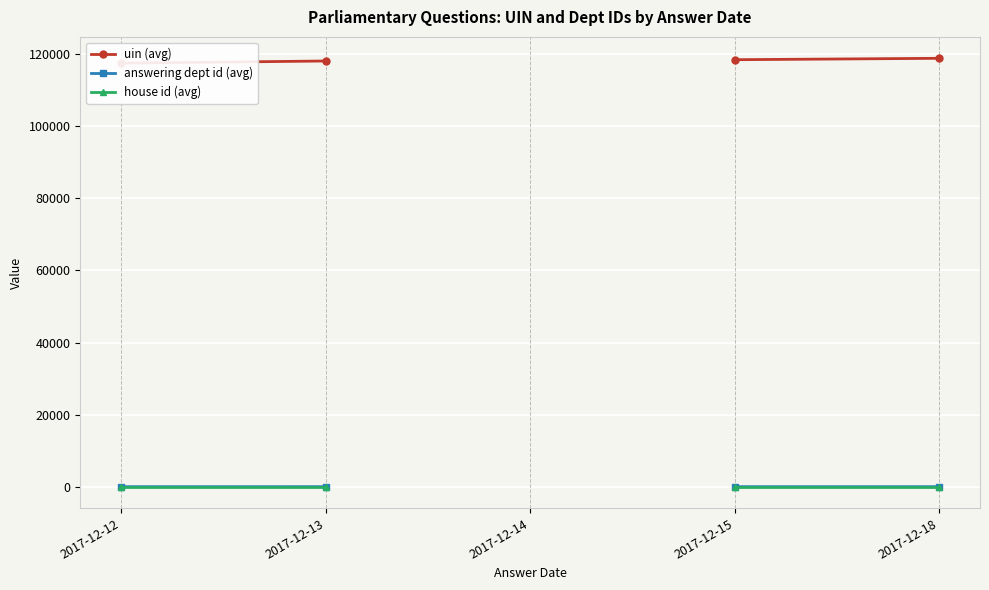

What is the greatest value displayed?

118816.0